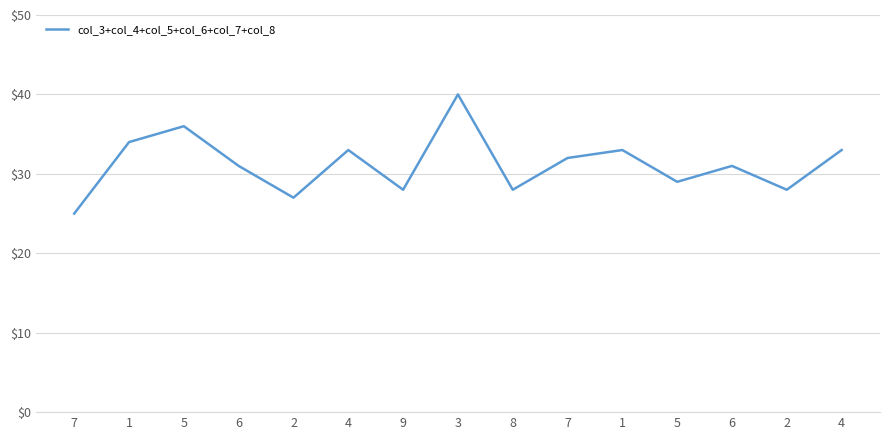

Rank the categories by value from lowest to highest.

7, 2, 9, 8, 2, 5, 6, 6, 7, 4, 1, 4, 1, 5, 3